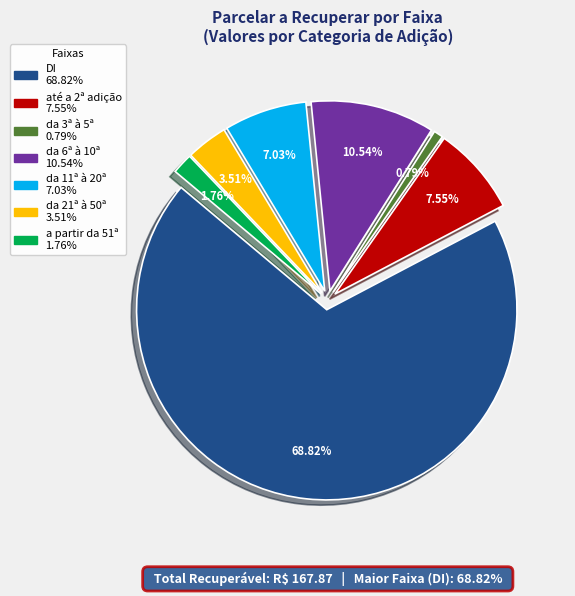

Is the sum of da 21ª à 50ª and da 3ª à 5ª greater than half?

No